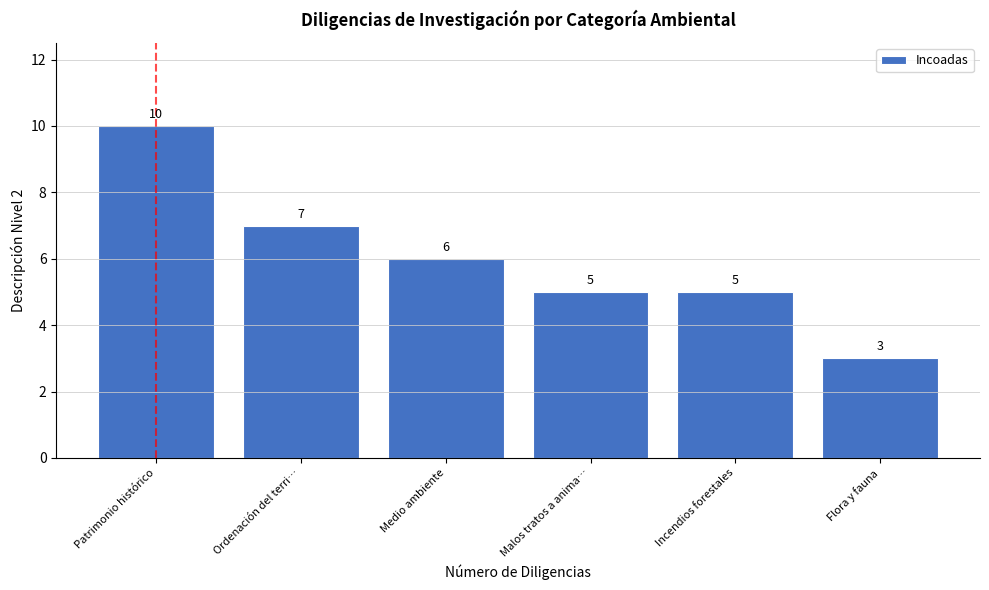

Reading left to right, transcribe all the data shown in this chart.

10	7	6	5	5	3